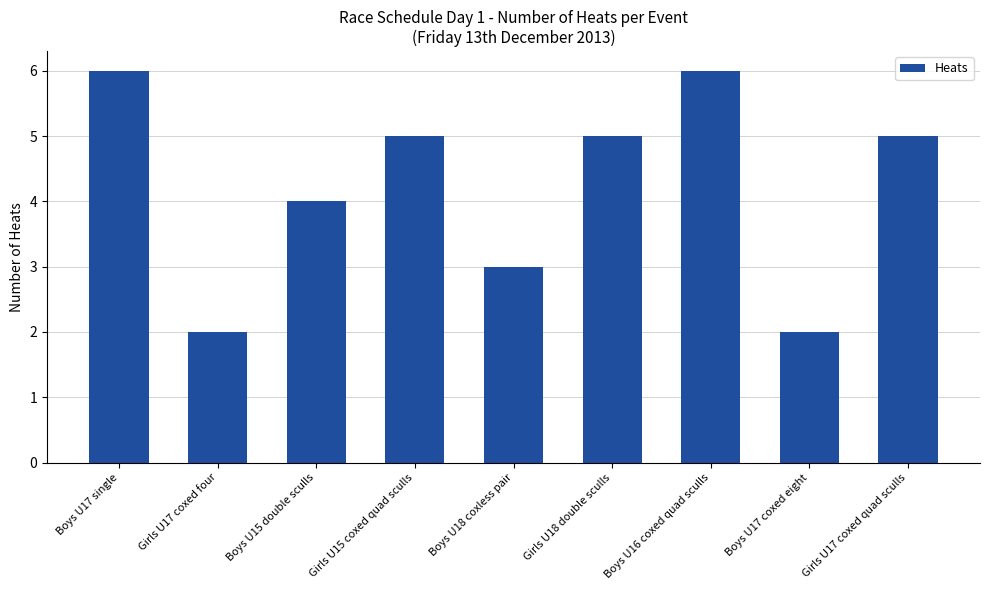

What is the change in value from Boys U15 double sculls to Boys U18 coxless pair?

-1